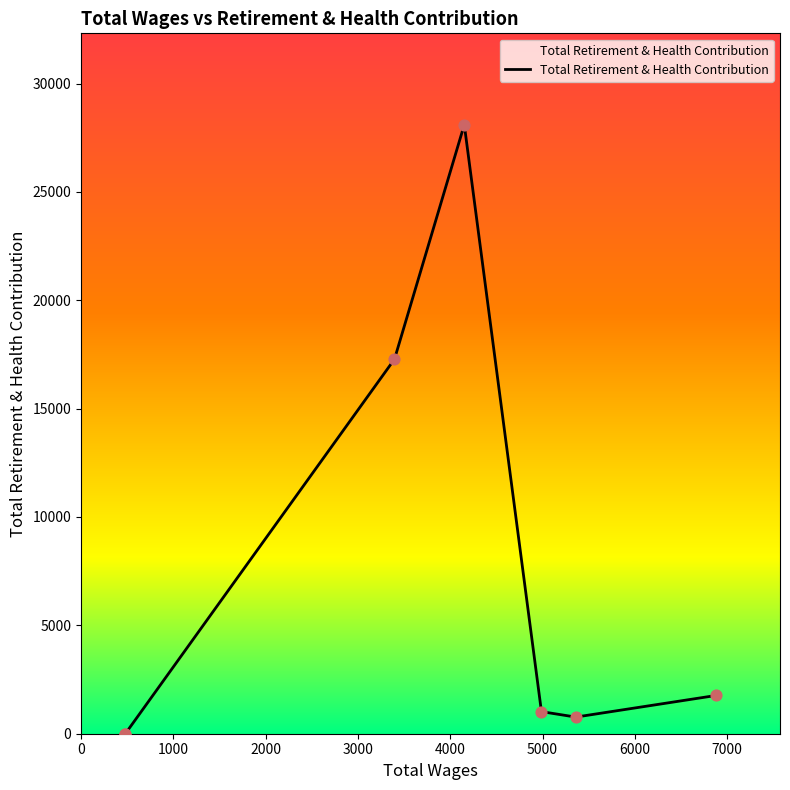

What is the change in value from 1000 to 2000?

+17283